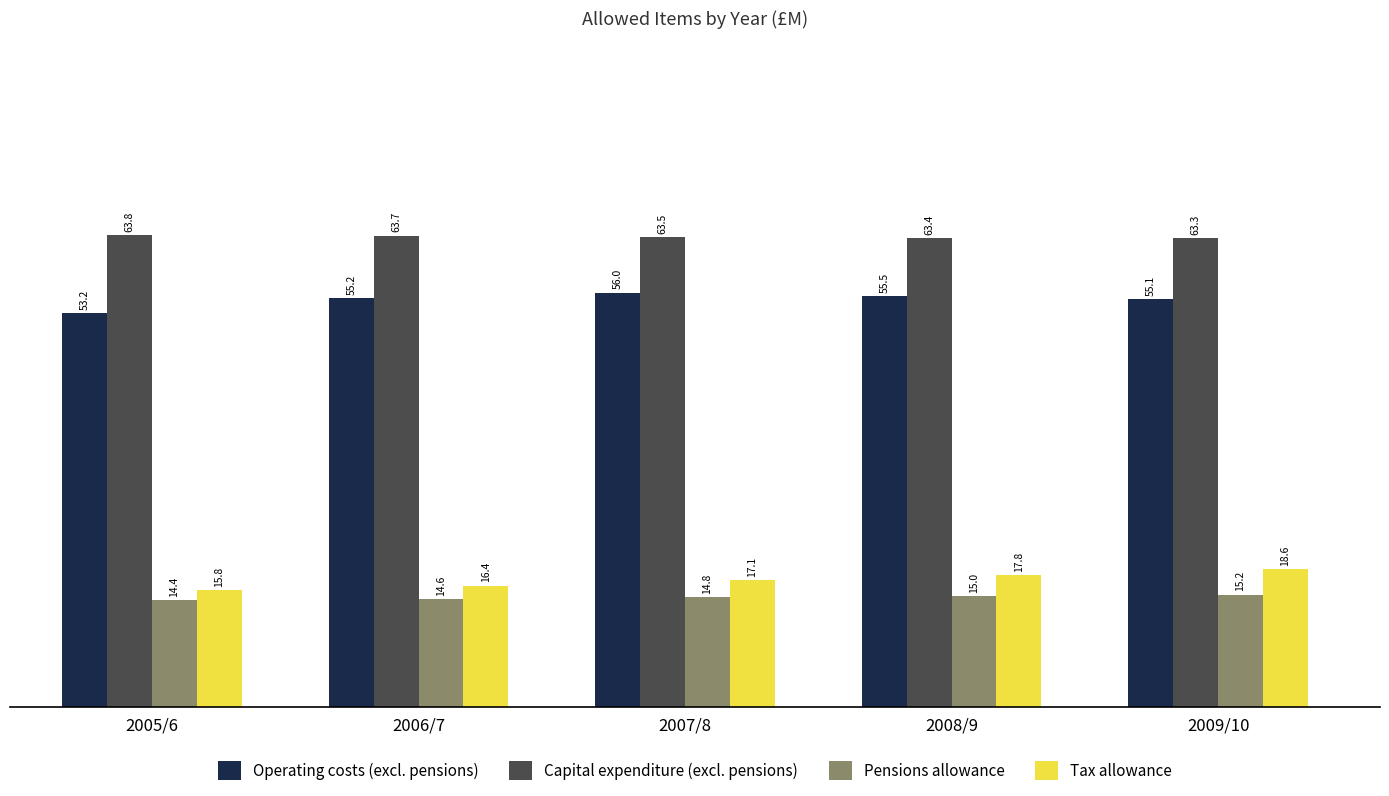

The value of Capital expenditure (excl. pensions) at 2007/8 is 91.0. True or false?

False